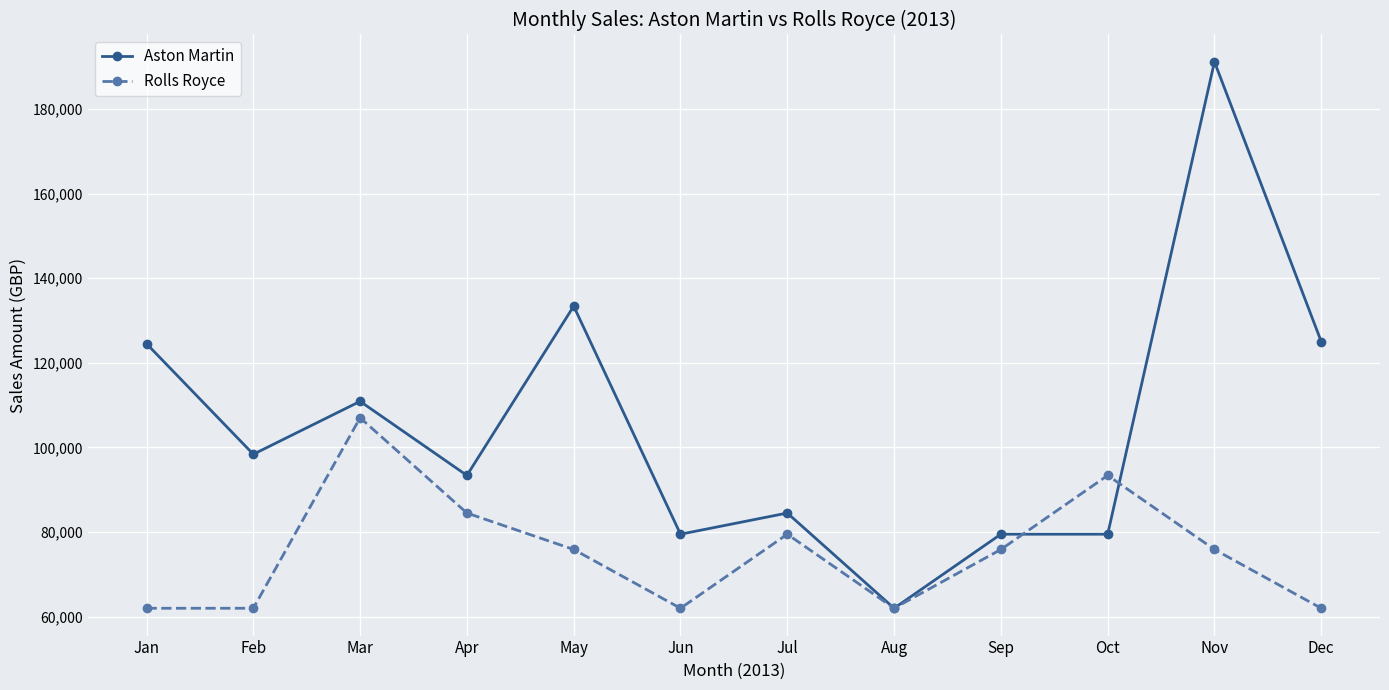

What is the value of the Rolls Royce point at the 11th from the left?

75890